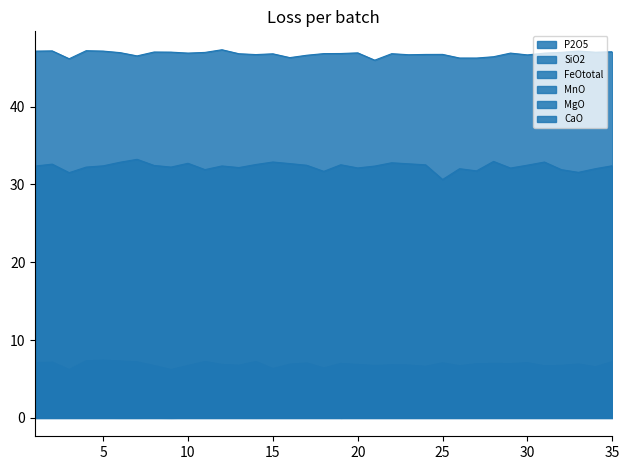

Where is the first local minimum for FeOtotal?

3